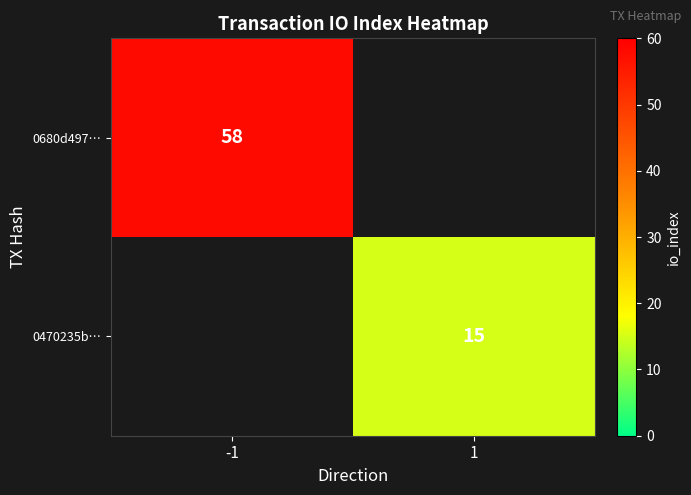

What is the smallest value displayed?

15.0